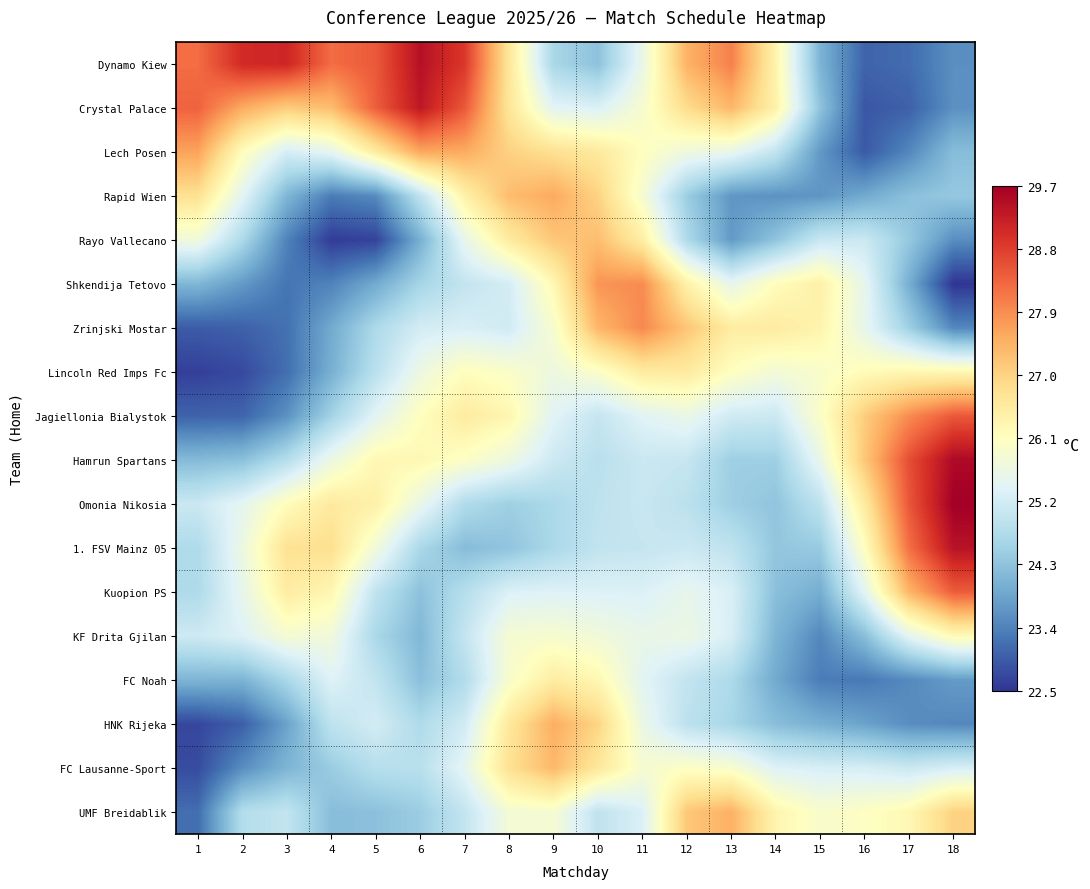

What is the total value across all series at 2?

447.1